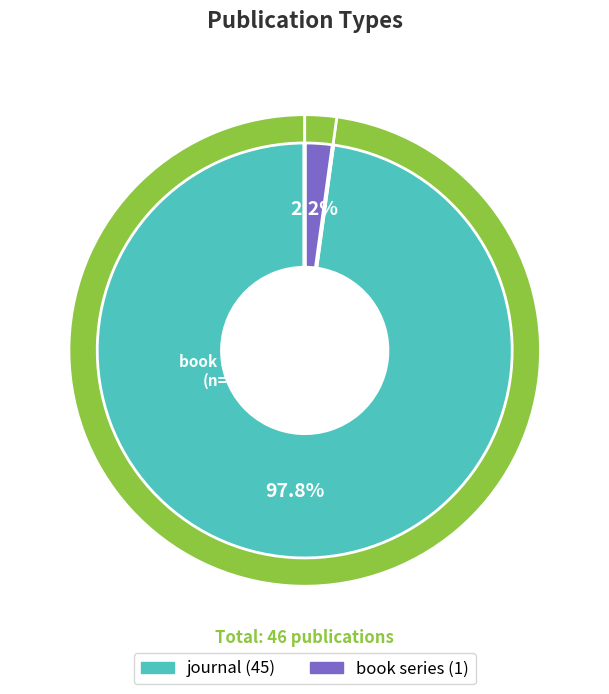

How many slices are in this pie chart?

2